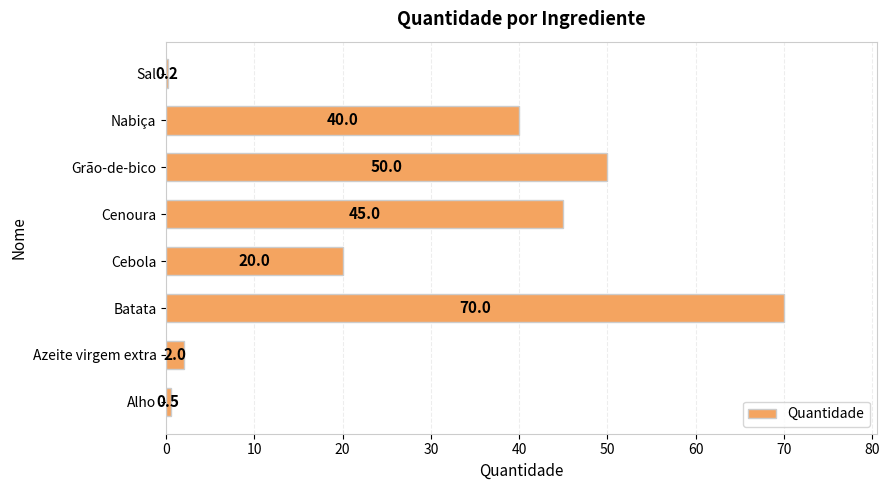

The chart shows a value of 22.9 at Batata. True or false?

False